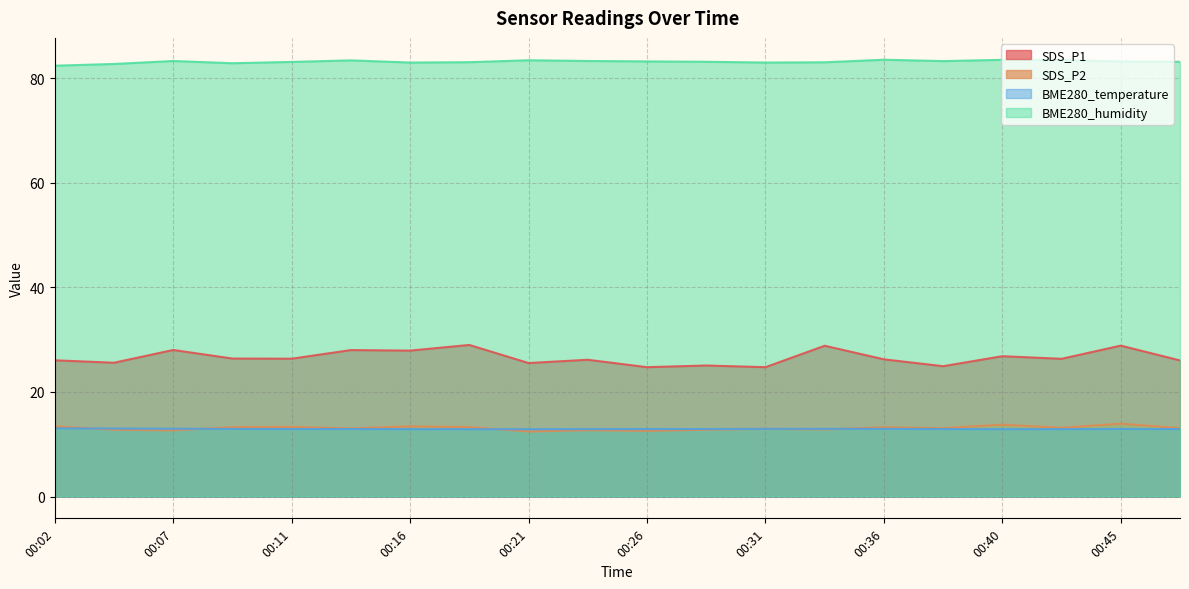

At which label is SDS_P2 closest to 13?

00:14